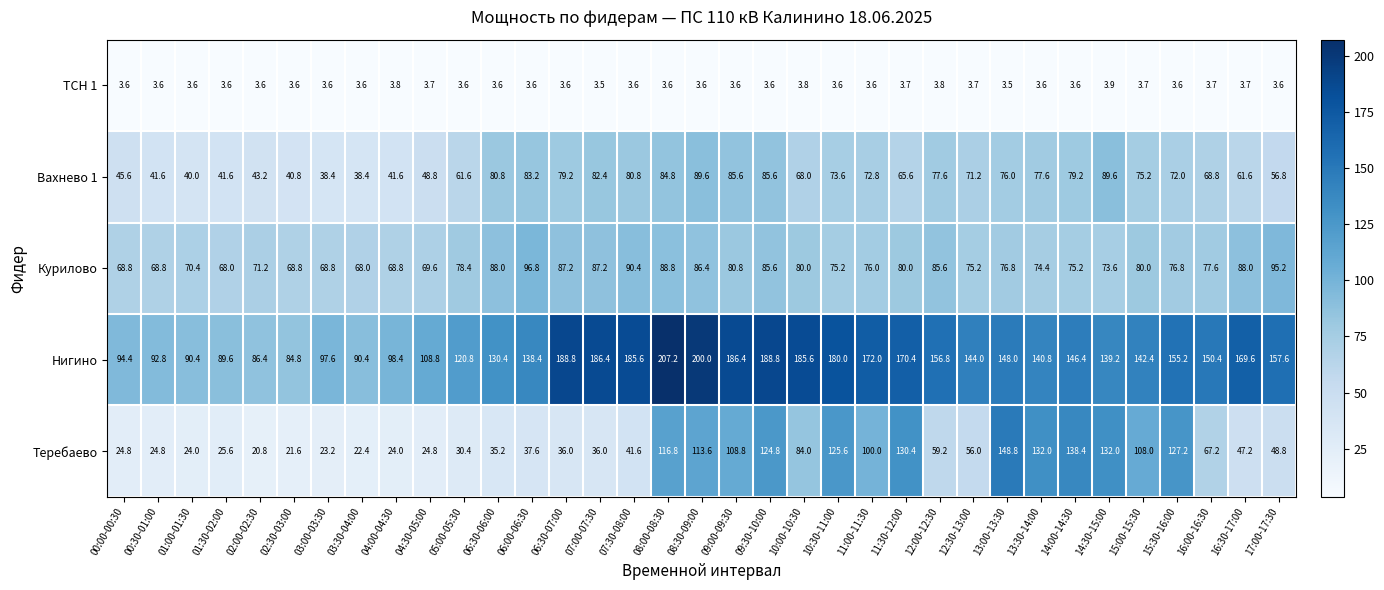

What is the sum of all Вахнево 1 values?

2319.2